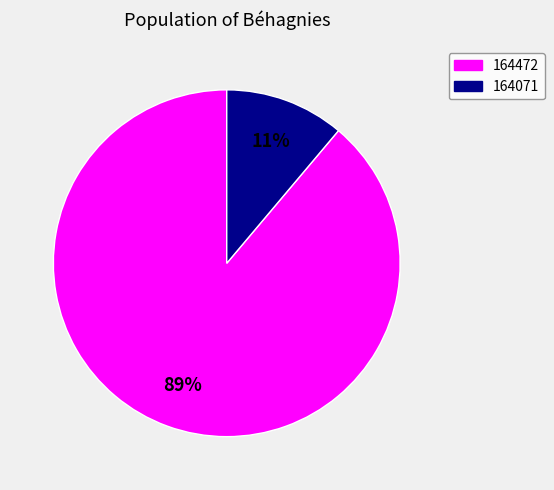

How many segments does this pie chart have?

2